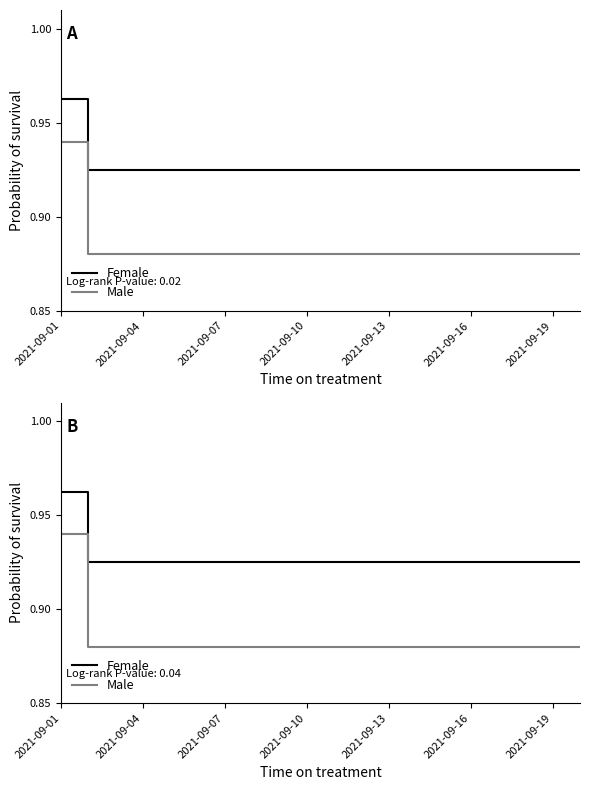

Count the number of data series in this chart.

2